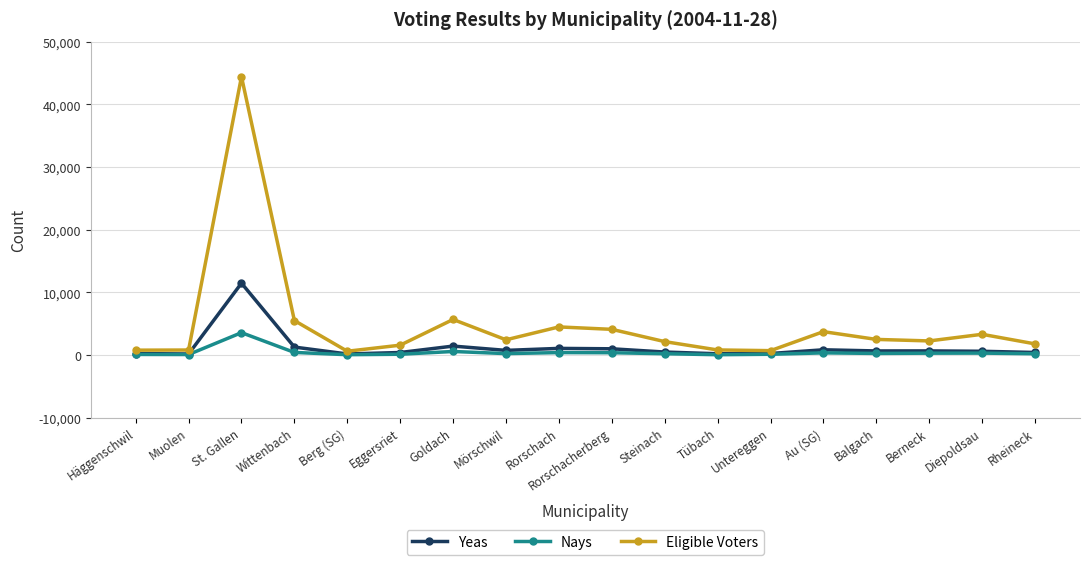

How many categories are shown in the chart?

18